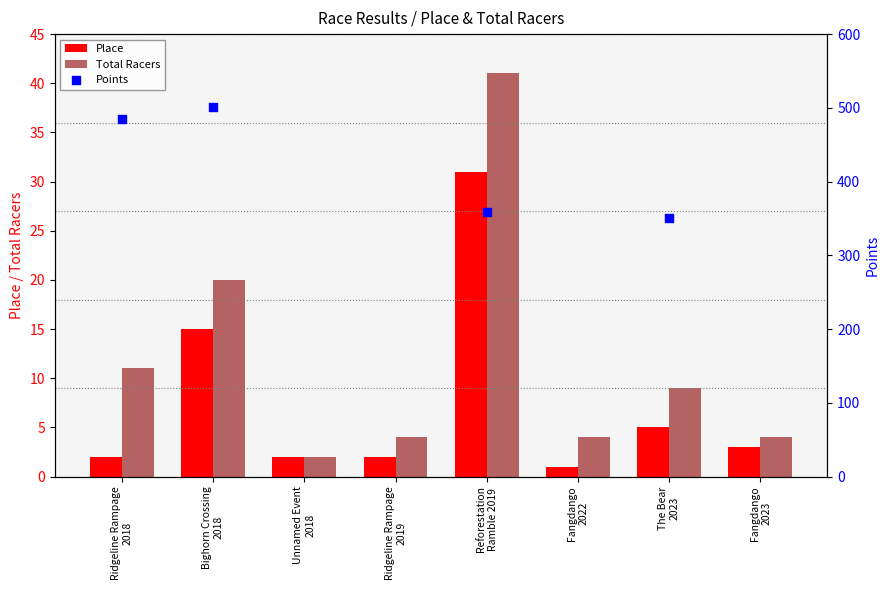

Which series reaches the maximum Y coordinate?

Points